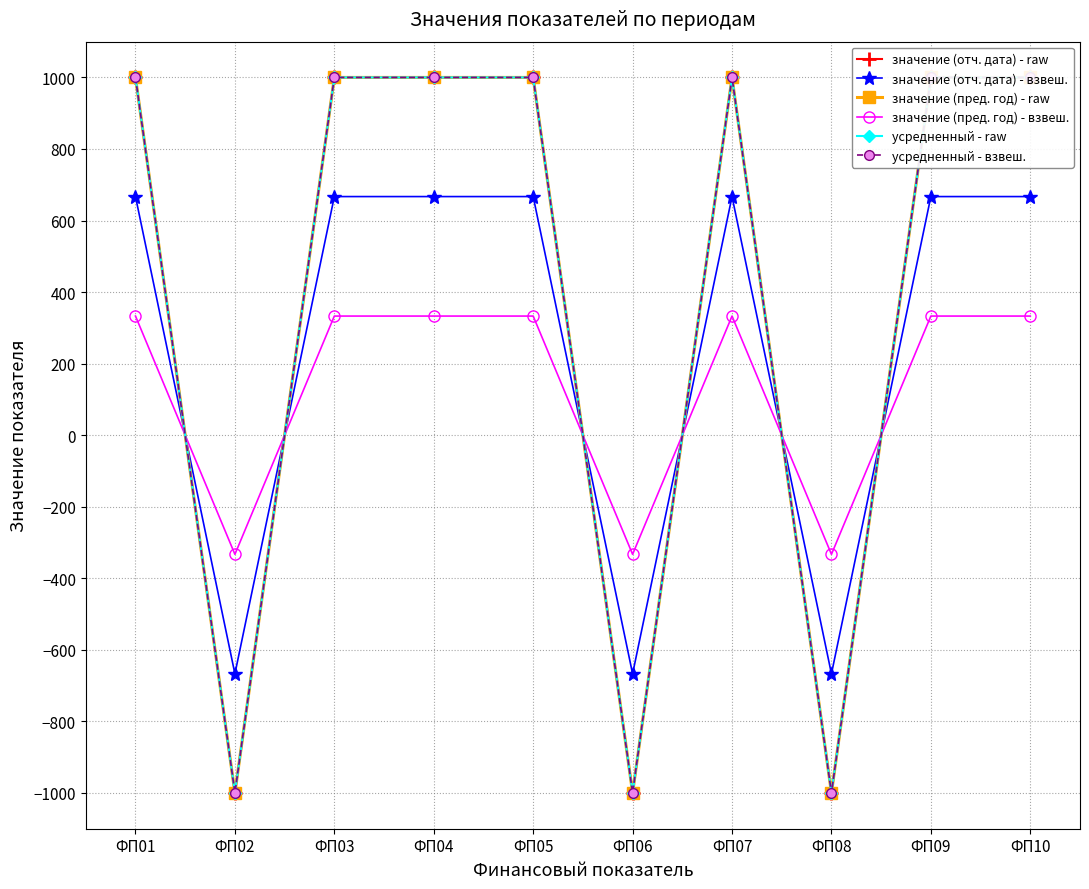

How many series are shown in this chart?

6